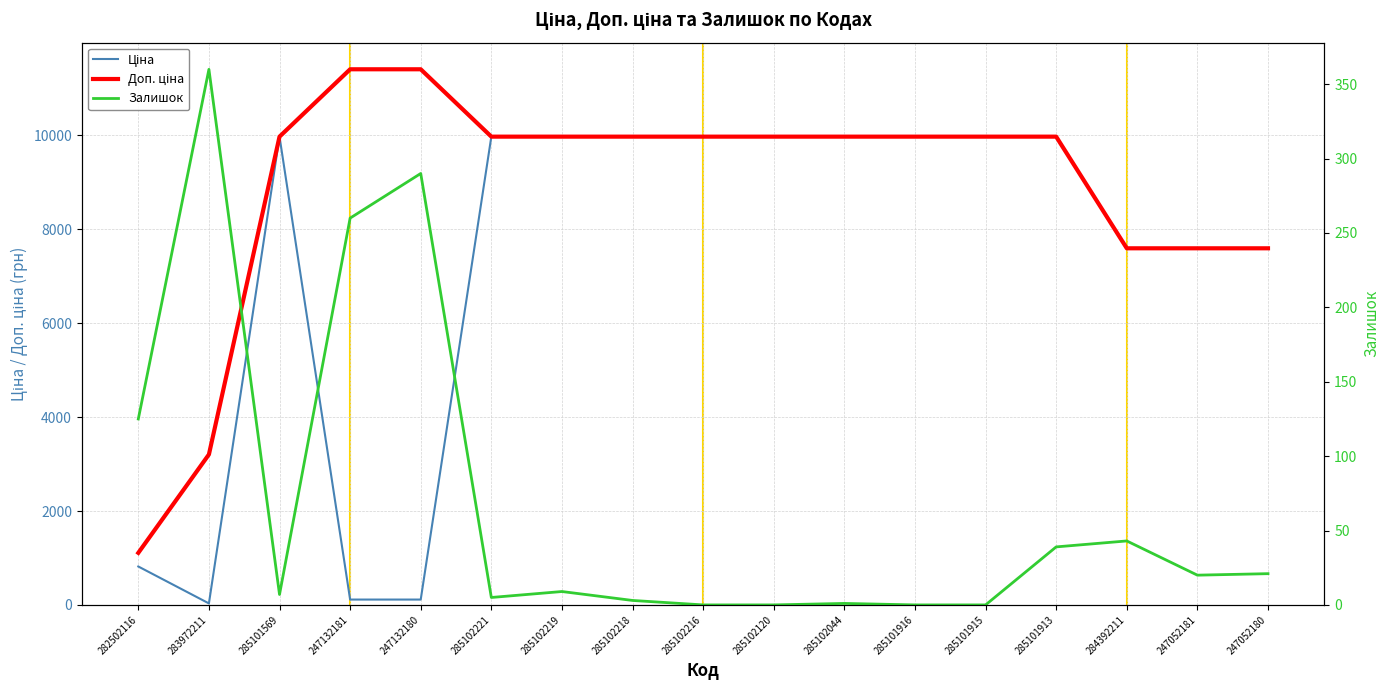

At which category does Ціна reach its first local valley?

283972211